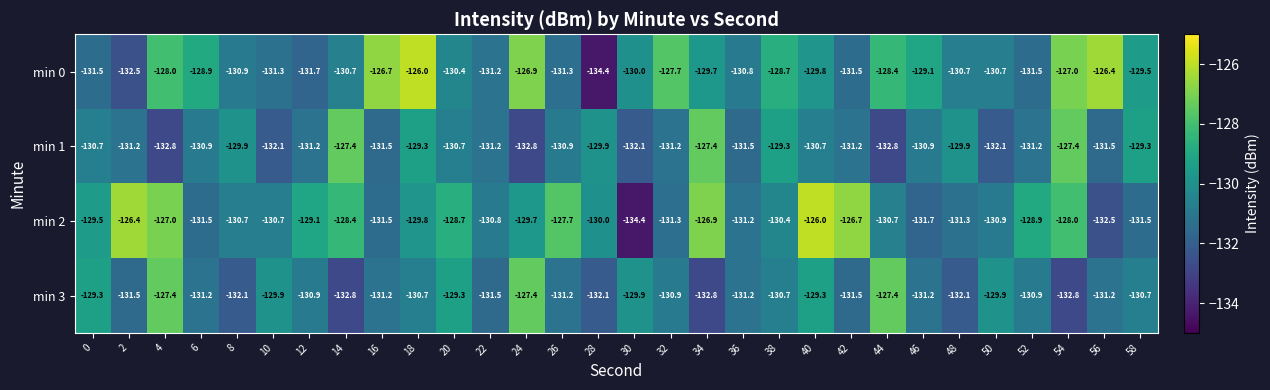

How many series are shown in this chart?

4